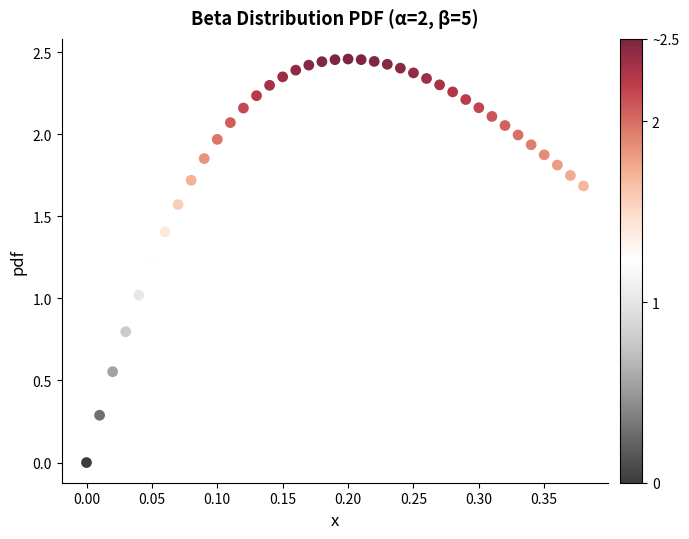

What is the range of X values (max minus min)?

0.4